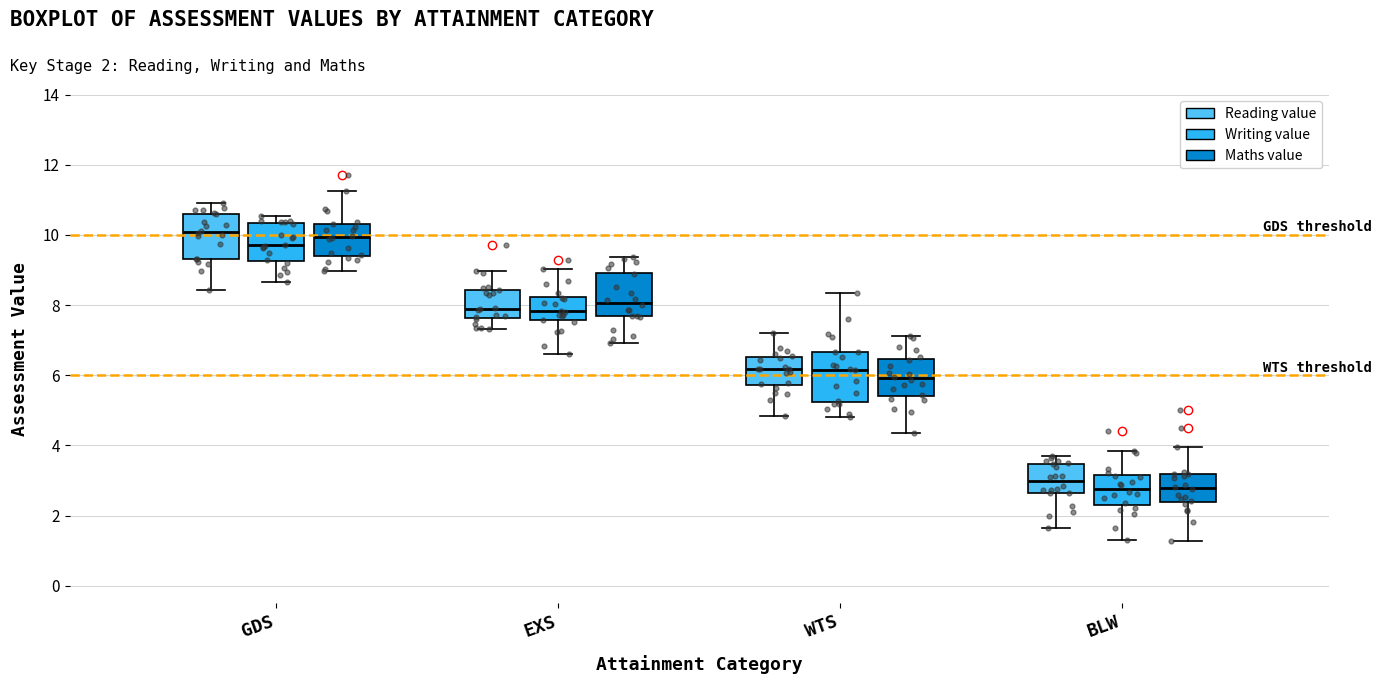

Reading left to right, read every box against the y-axis: the position of its median line, the range the box covers, and the ends of its whiskers. The values are not printed on the chart, so give them approximately, as read against the axis.

GDS (Reading value): median 10.0, box 9.4 to 10.6, whiskers 8.4 to 11.0
GDS (Writing value): median 9.8, box 9.2 to 10.4, whiskers 8.6 to 10.6
GDS (Maths value): median 10.0, box 9.4 to 10.4, whiskers 9.0 to 11.2
EXS (Reading value): median 7.8, box 7.6 to 8.4, whiskers 7.4 to 9.0
EXS (Writing value): median 7.8, box 7.6 to 8.2, whiskers 6.6 to 9.0
EXS (Maths value): median 8.0, box 7.6 to 9.0, whiskers 7.0 to 9.4
WTS (Reading value): median 6.2, box 5.8 to 6.6, whiskers 4.8 to 7.2
WTS (Writing value): median 6.2, box 5.2 to 6.6, whiskers 4.8 to 8.4
WTS (Maths value): median 6.0, box 5.4 to 6.4, whiskers 4.4 to 7.2
BLW (Reading value): median 3.0, box 2.6 to 3.4, whiskers 1.6 to 3.6
BLW (Writing value): median 2.8, box 2.4 to 3.2, whiskers 1.2 to 3.8
BLW (Maths value): median 2.8, box 2.4 to 3.2, whiskers 1.2 to 4.0